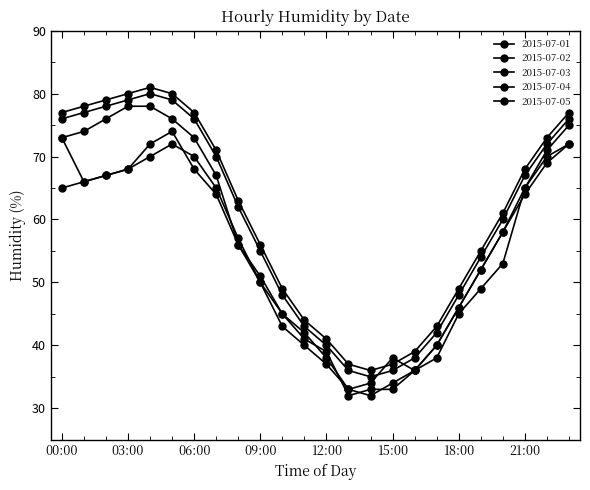

How many values in the 2015-07-03 series are below 62?

12